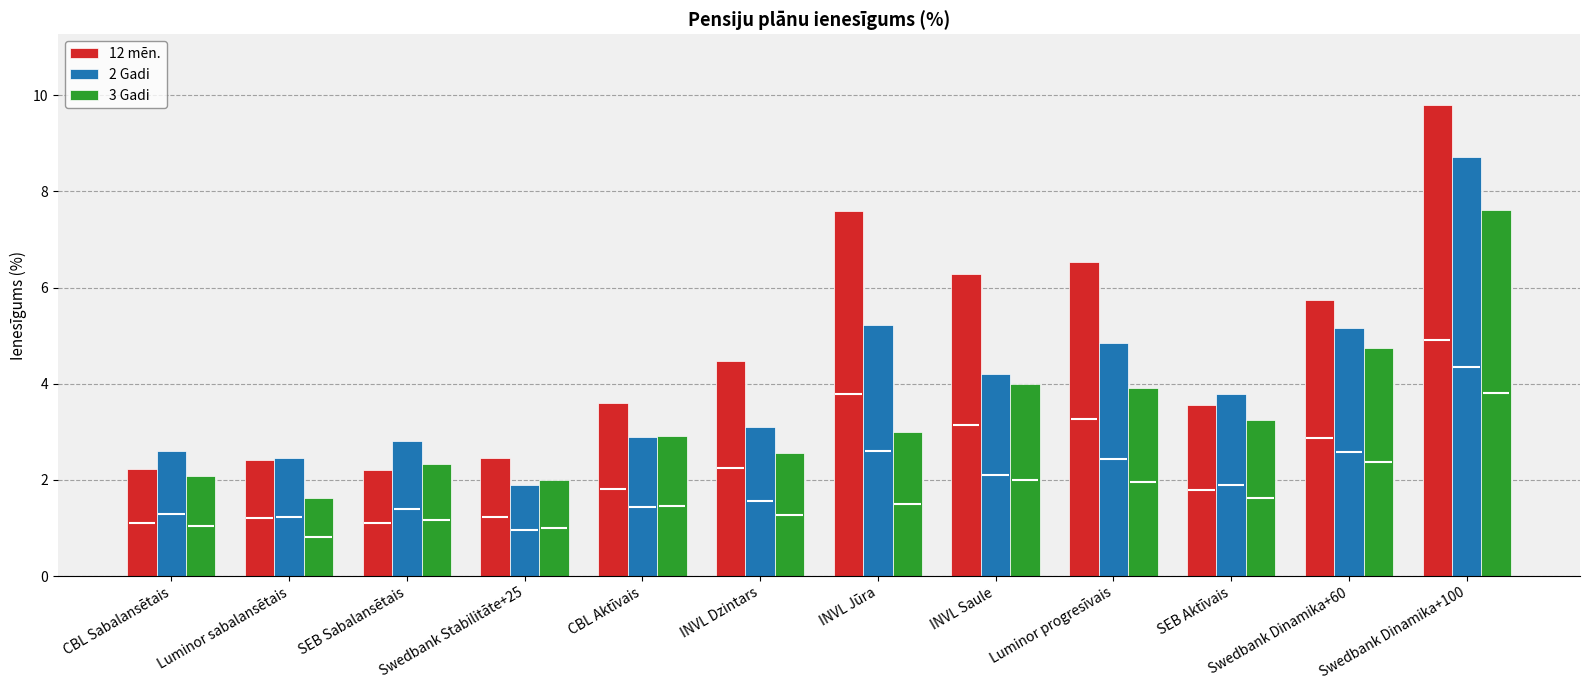

The value of 12 mēn. at INVL Jūra is 10.3. True or false?

False